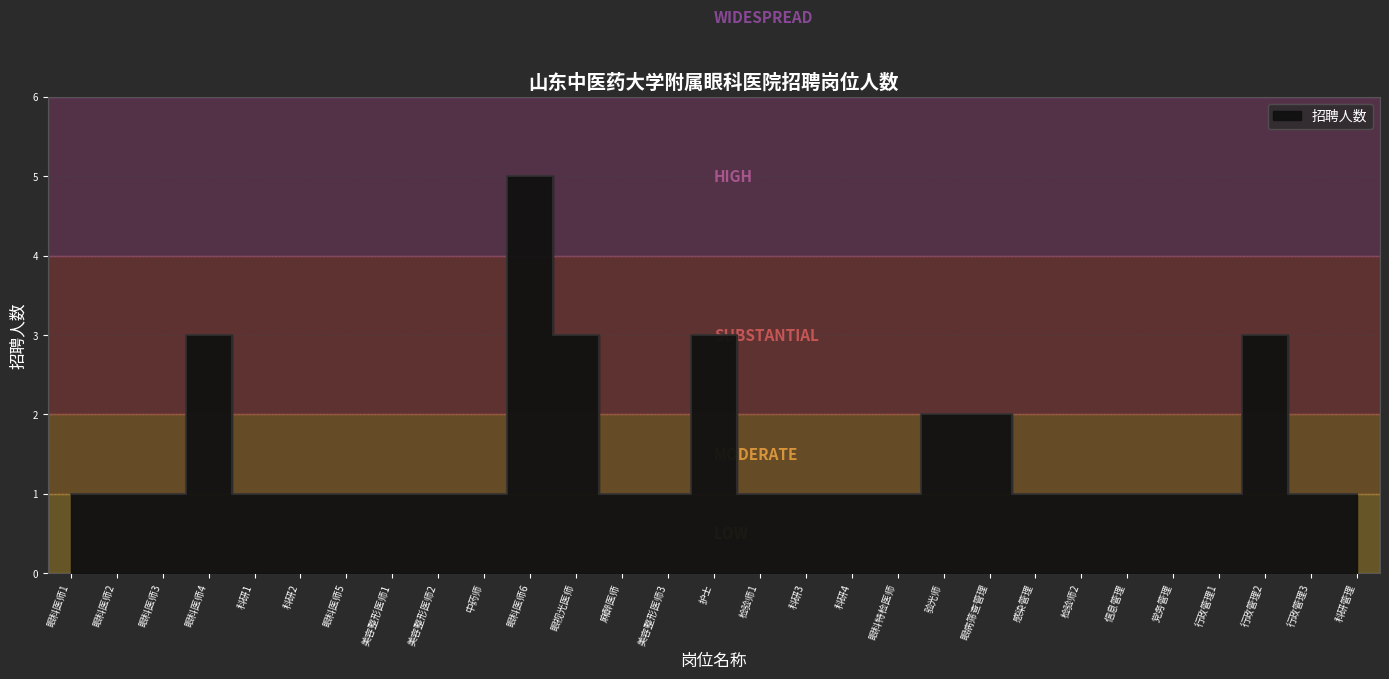

Reading right to left, extract all data points from this chart.

1	1	3	1	1	1	1	1	2	2	1	1	1	1	3	1	1	3	5	1	1	1	1	1	1	3	1	1	1